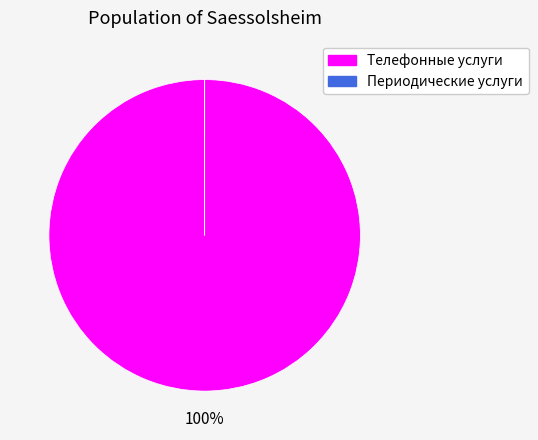

What is the largest slice in the pie chart?

Телефонные услуги